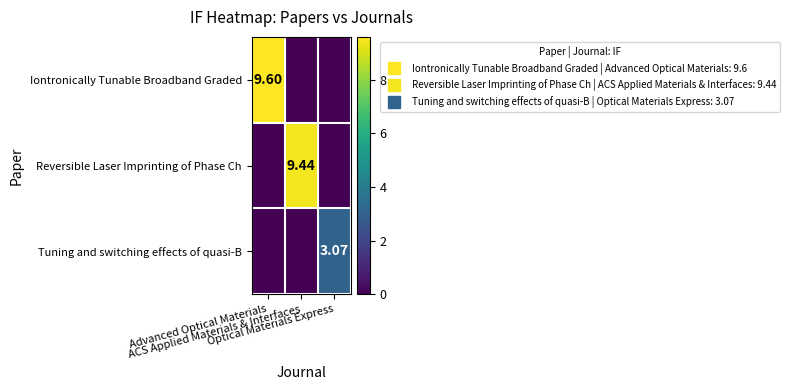

Is it true that Iontronically Tunable Broadband Graded equals 0.0 at Optical Materials Express?

True